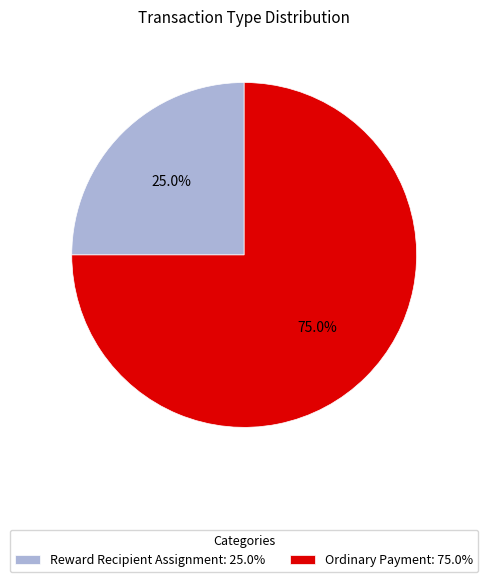

How much of the chart is everything except Ordinary Payment?

25.0%